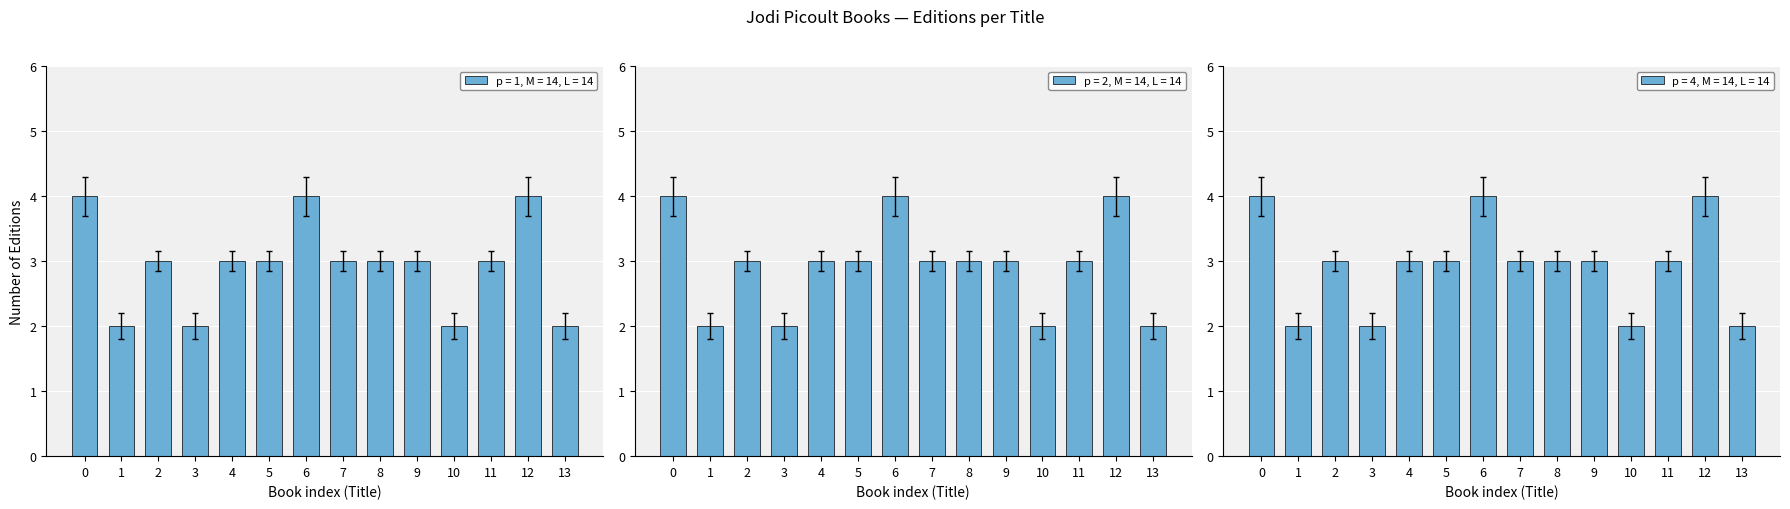

True or false: p = 1, M = 14, L = 14 has a value of 7 at 12.

False